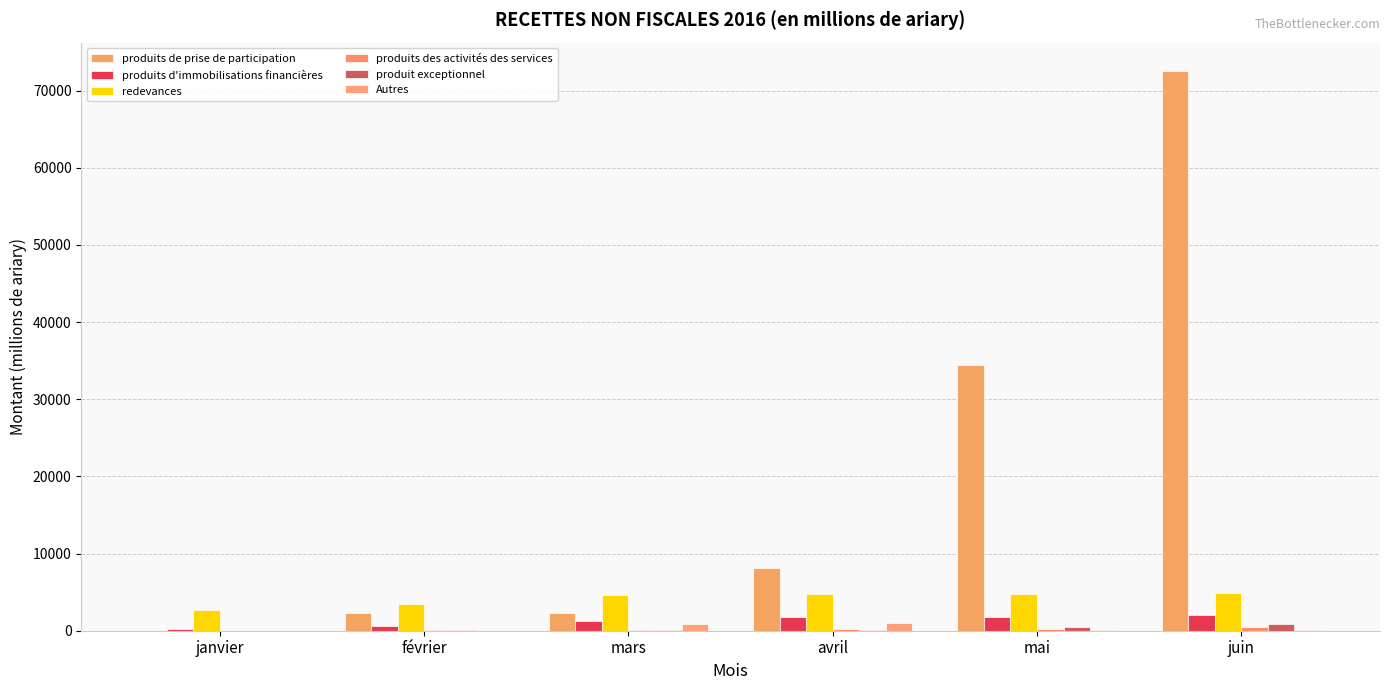

Are the bars grouped side by side (vs. stacked)?

Yes